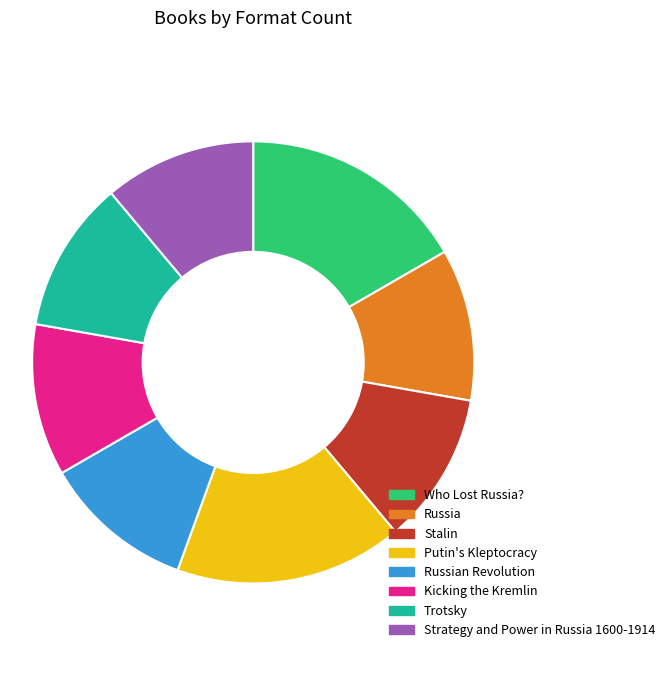

Is the sum of Strategy and Power in Russia 1600-1914 and Kicking the Kremlin greater than half?

No